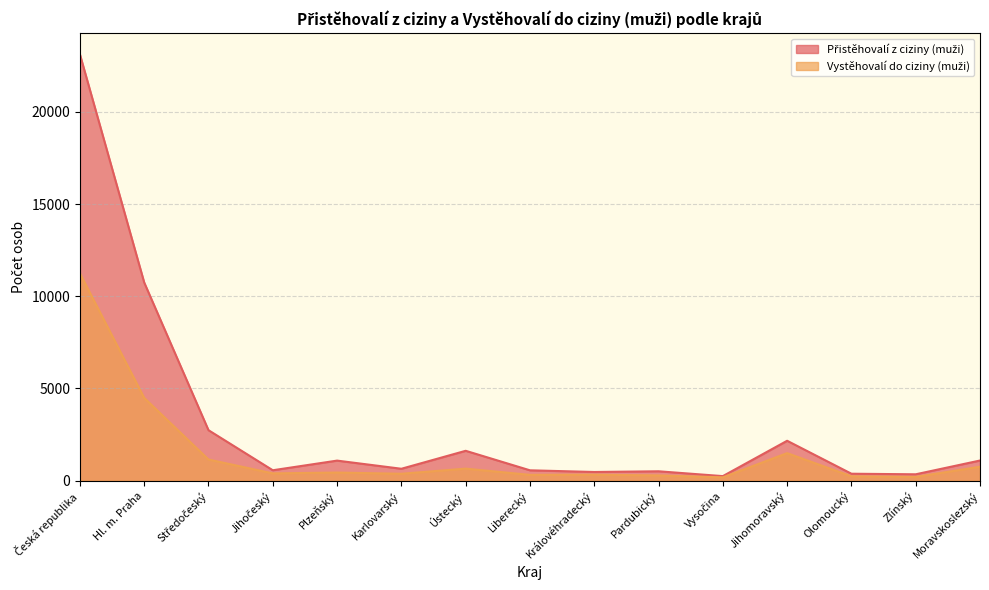

List the labels in order of Vystěhovalí do ciziny (muži) value, largest first.

Česká republika, Hl. m. Praha, Jihomoravský, Středočeský, Moravskoslezský, Ústecký, Plzeňský, Jihočeský, Karlovarský, Královéhradecký, Liberecký, Pardubický, Olomoucký, Zlínský, Vysočina